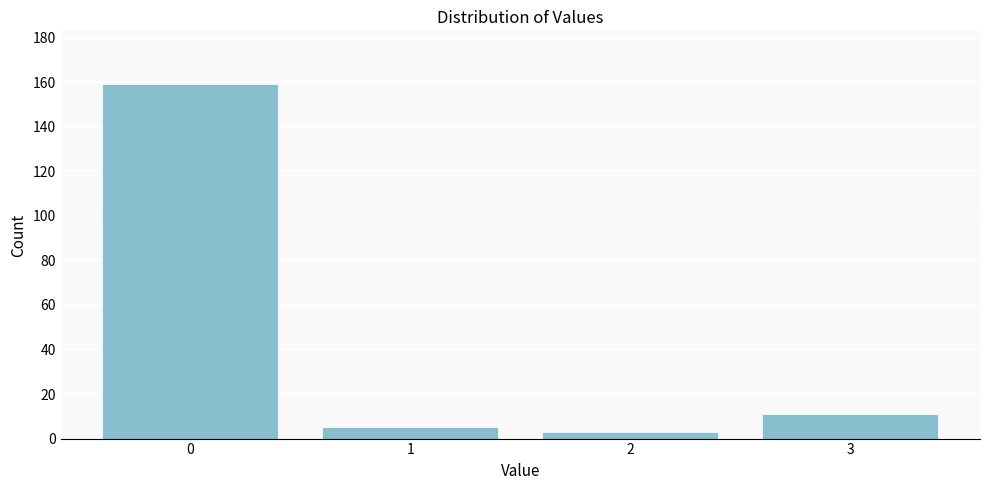

Reading right to left, list all the values displayed in this chart.

3=11	2=3	1=5	0=159